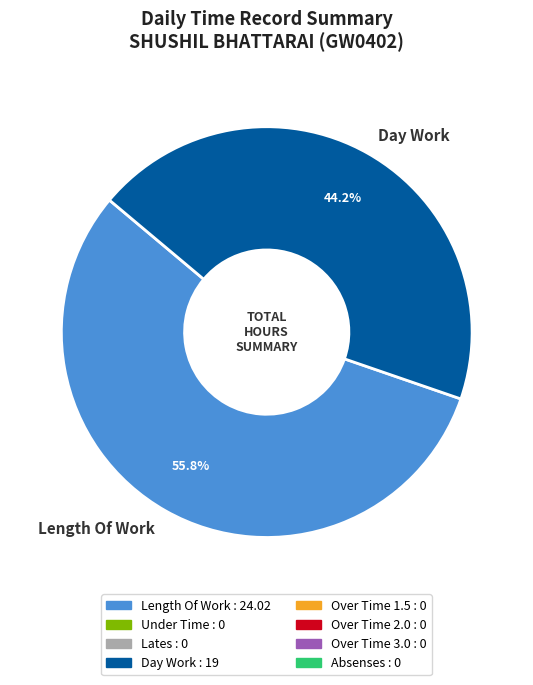

What portion of the pie excludes Day Work?

55.8%